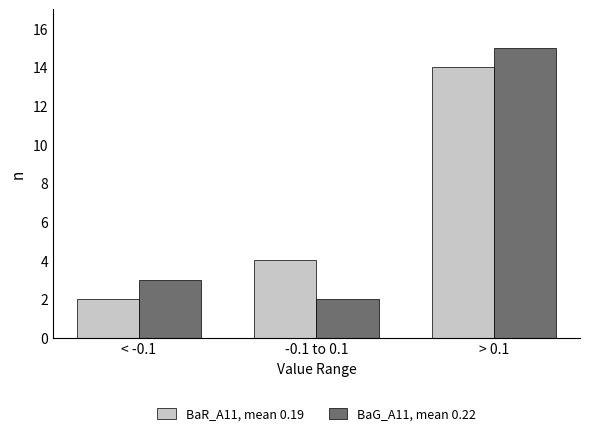

What is the difference between the BaG_A11, mean 0.22 values at -0.1 to 0.1 and > 0.1?

13